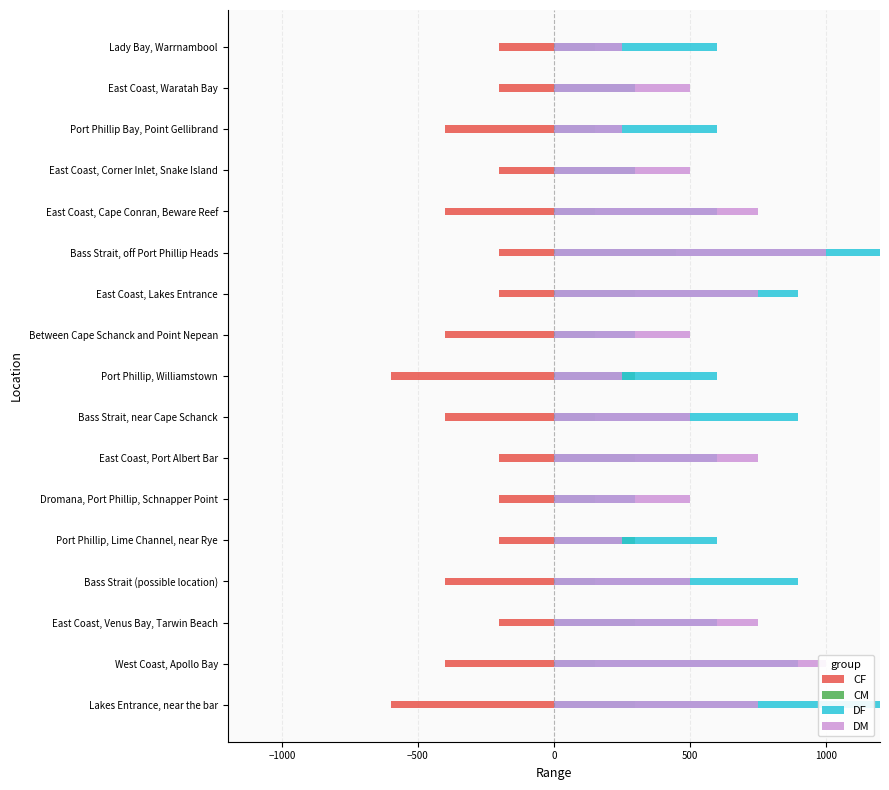

What are all the series names shown in the legend?

CF, CM, DF, DM